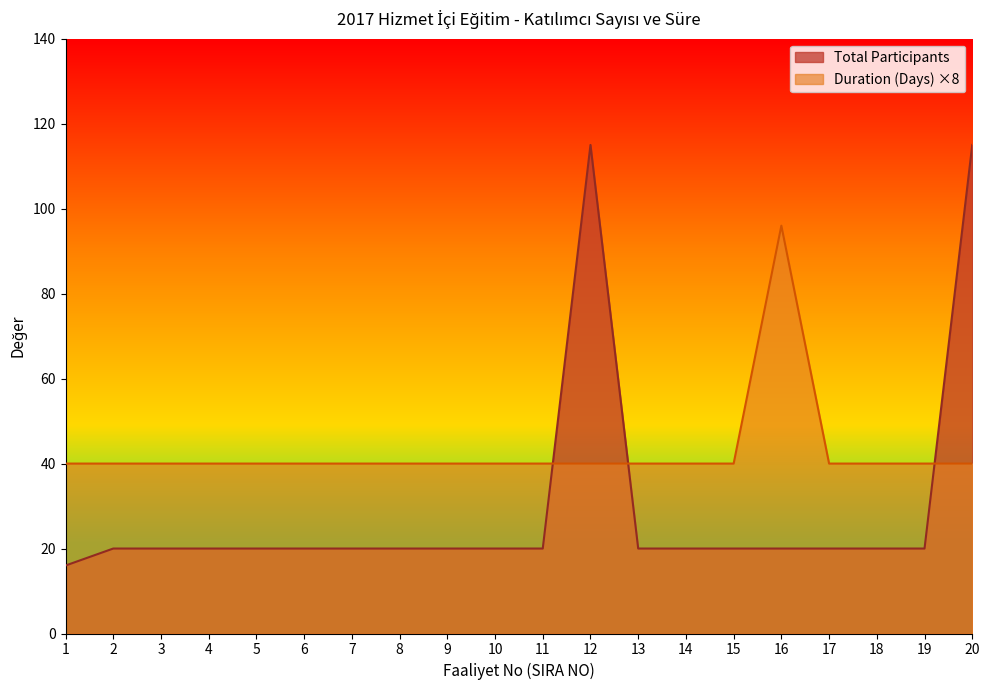

Which series ends up on top after the final intersection of Total Participants and Duration (Days)?

Total Participants